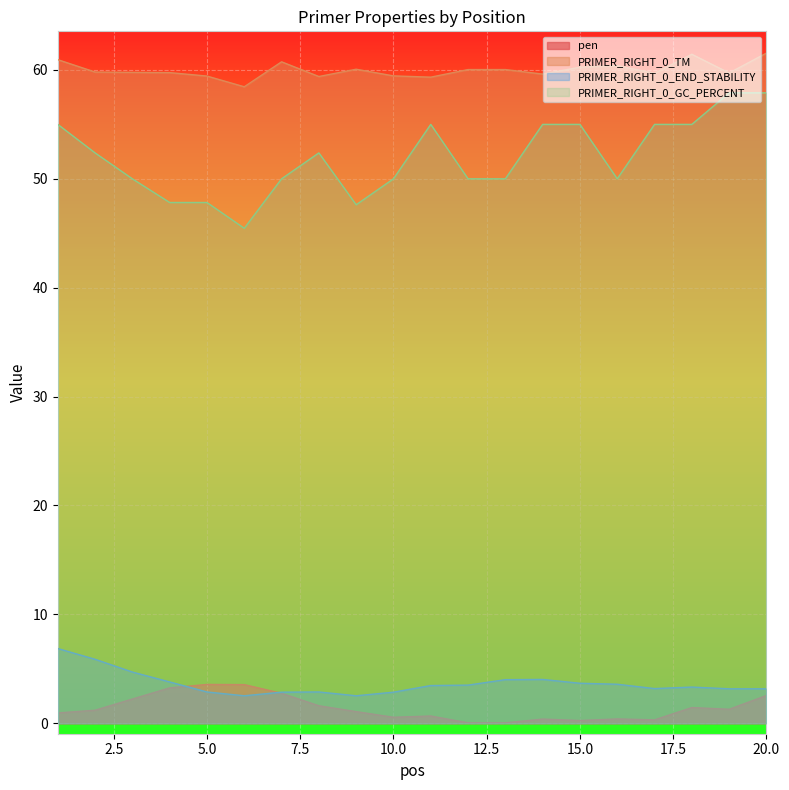

What is the highest value of the PRIMER_RIGHT_0_GC_PERCENT series?

57.9